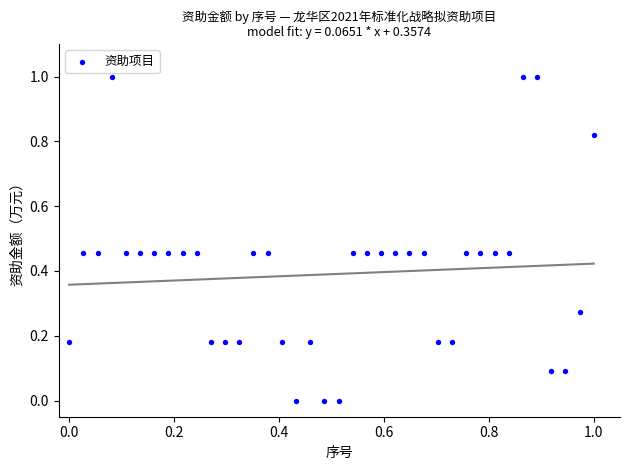

What is the range of X values (max minus min)?

1.0